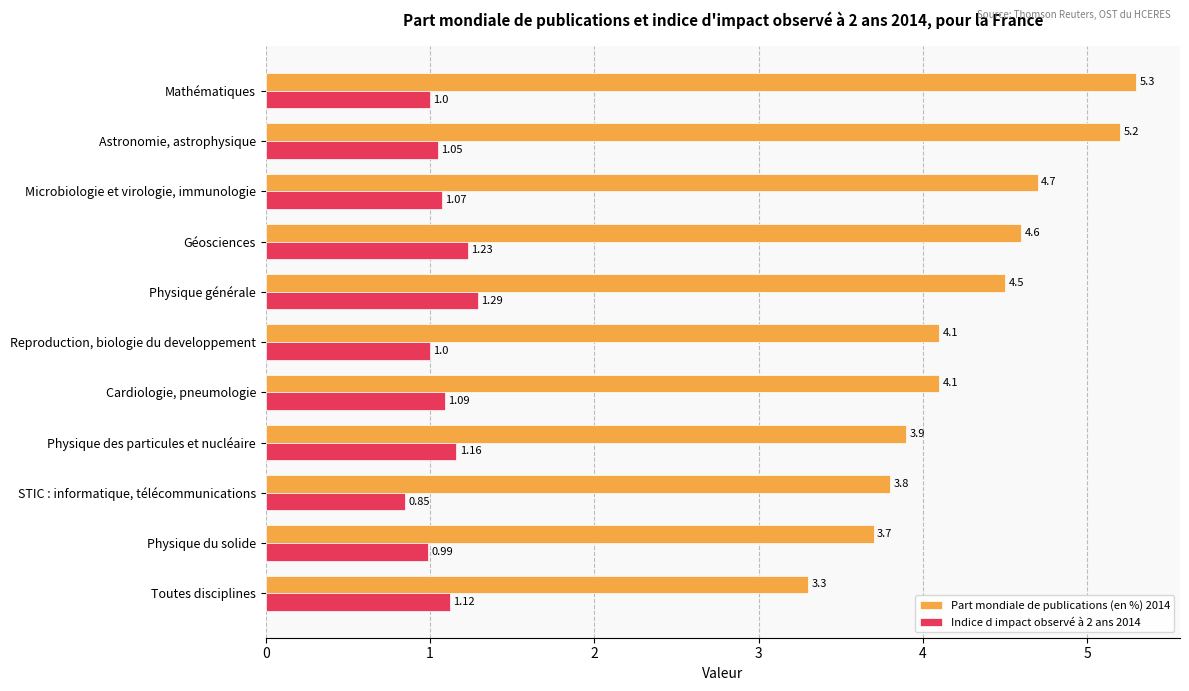

What is the sum of the Indice d impact observé à 2 ans 2014 values at Reproduction, biologie du developpement and Toutes disciplines?

2.1